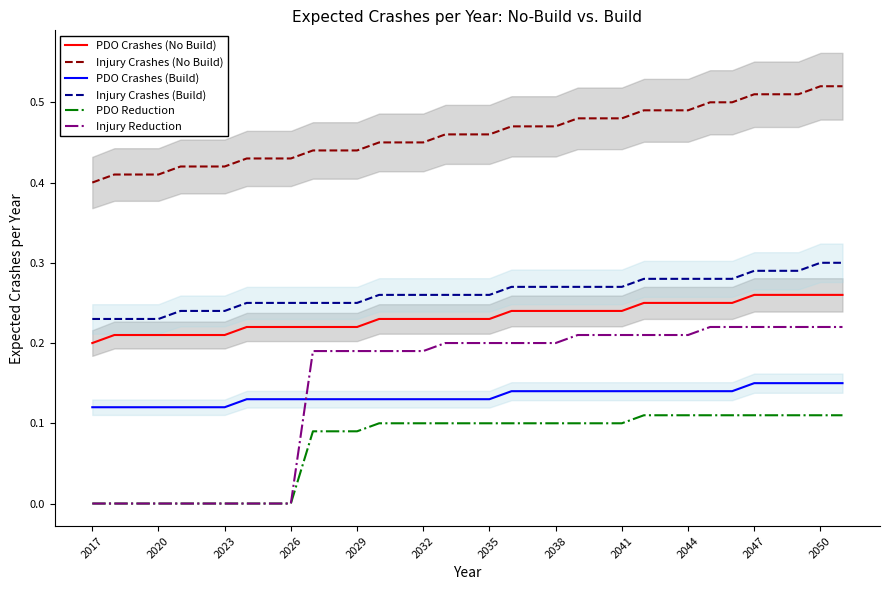

At how many categories does at least one series exceed 0?

35